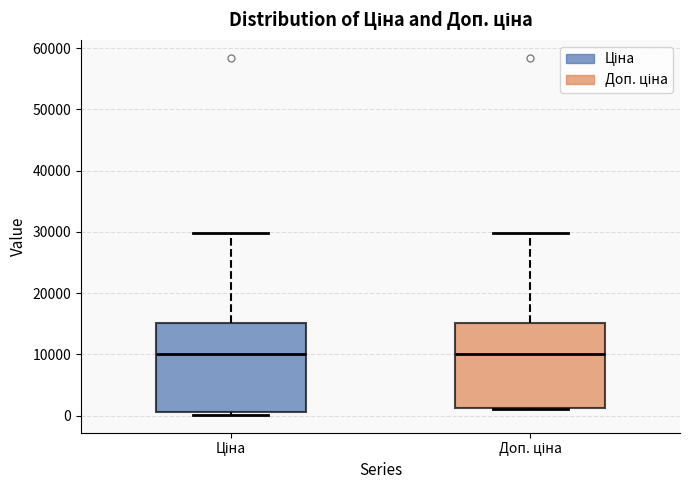

Reading left to right, read every box against the y-axis: the position of its median line, the range the box covers, and the ends of its whiskers. The values are not printed on the chart, so give them approximately, as read against the axis.

Ціна: median 10000, box 1000 to 15000, whiskers 0 to 30000
Доп. ціна: median 10000, box 1000 to 15000, whiskers 1000 to 30000